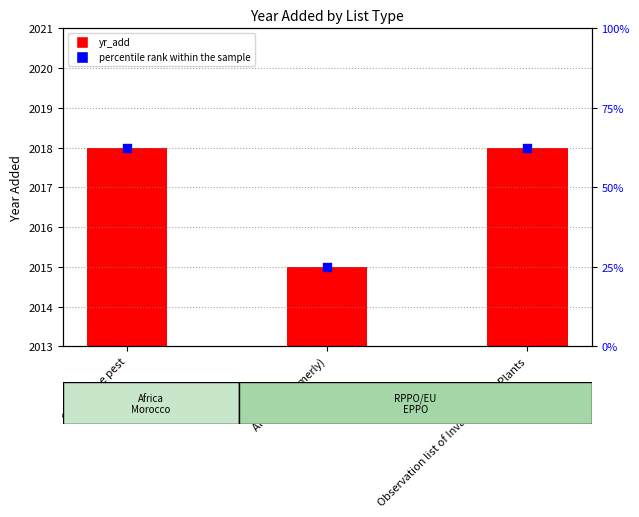

Which series reaches the minimum Y coordinate?

percentile rank within the sample